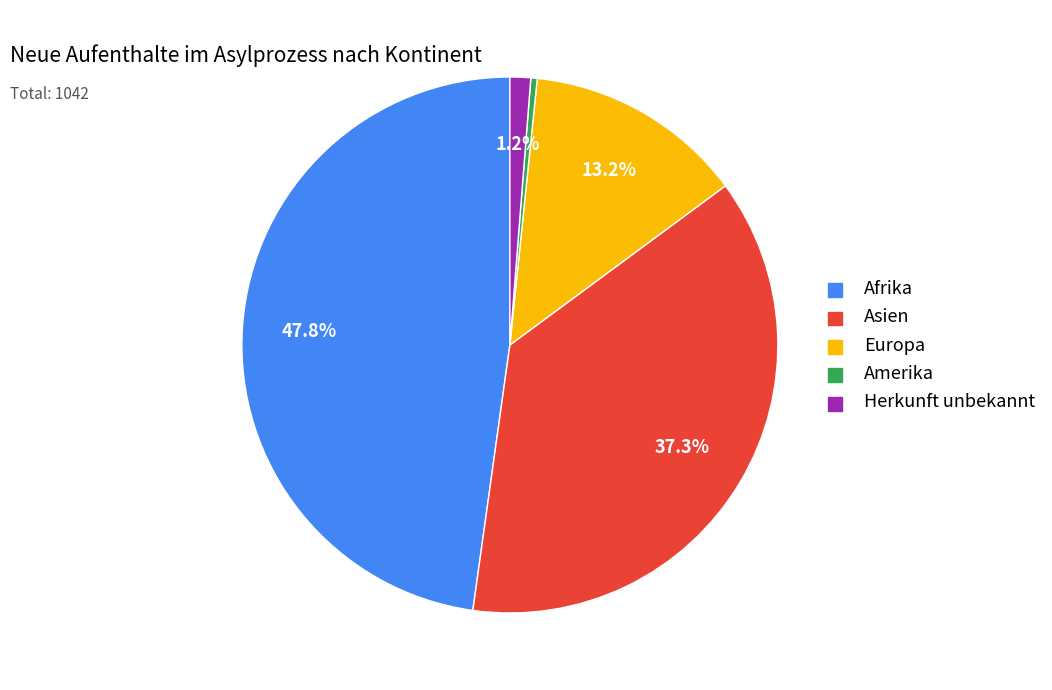

Does any single category account for the majority?

No